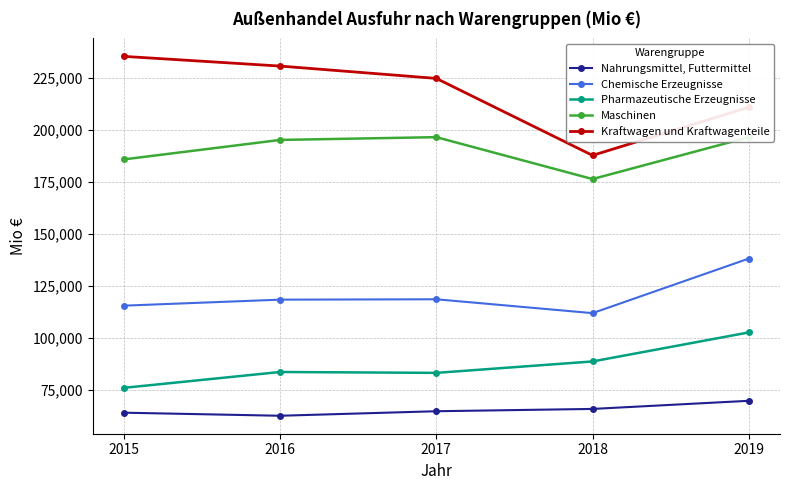

What is the difference between the highest and lowest values at 2019?

140817